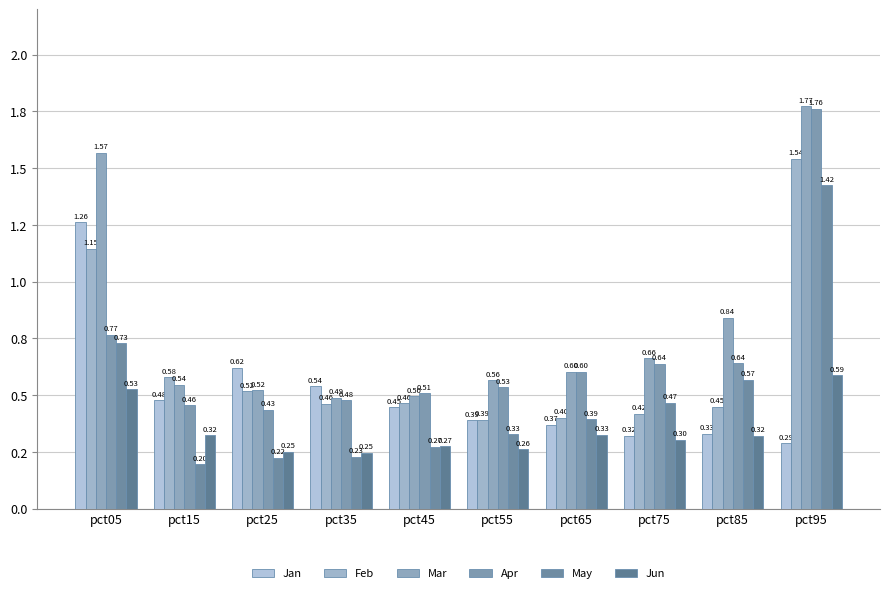

Does the chart contain any negative values?

No